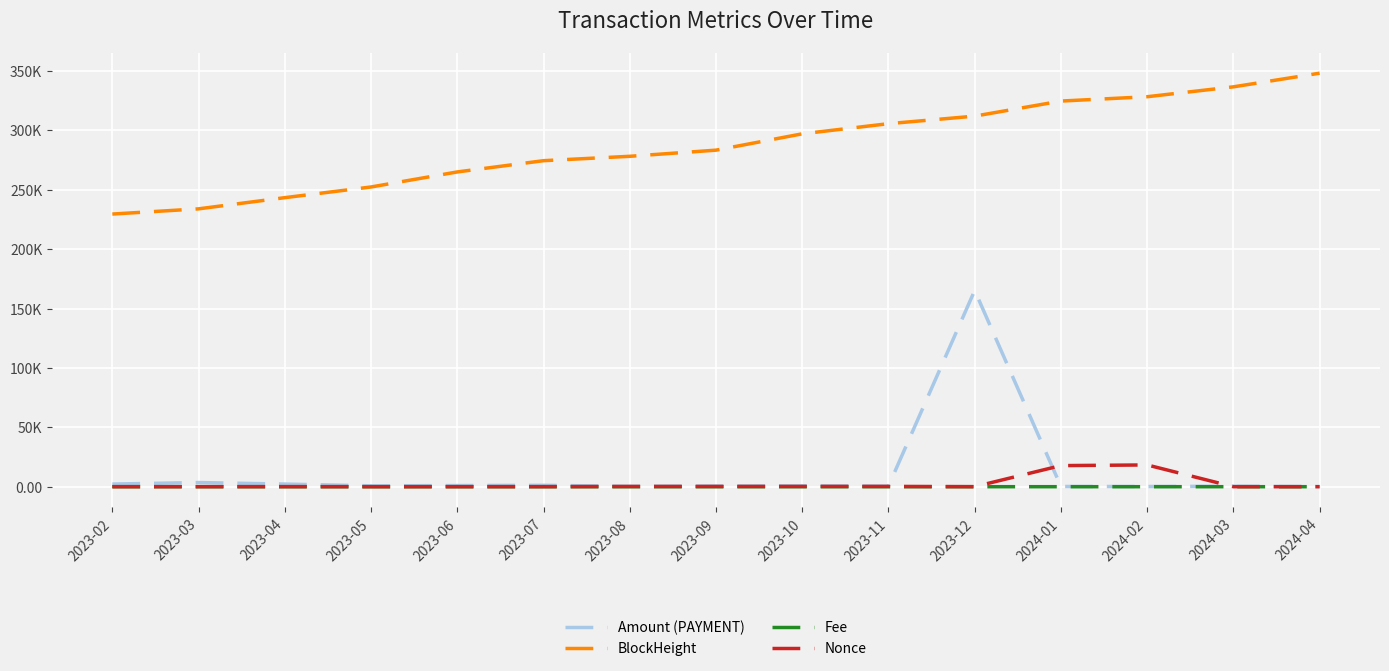

Which series has the largest range (max minus min)?

Amount (PAYMENT)